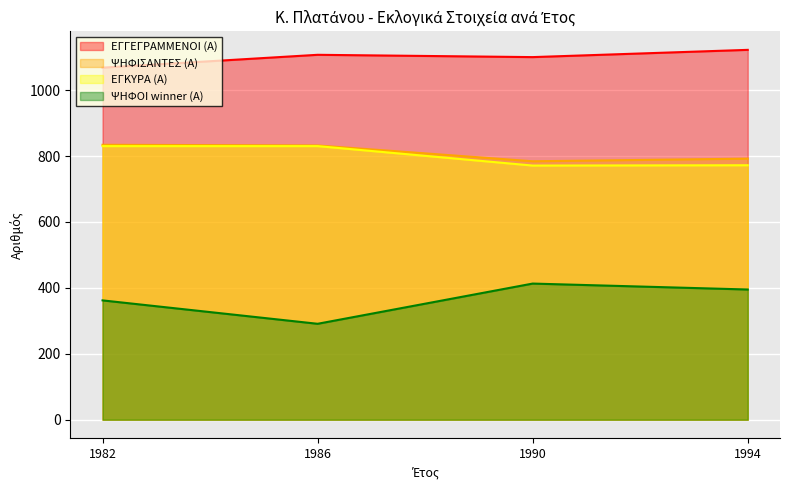

What is the difference between the maximum and second lowest values in the ΨΗΦΙΣΑΝΤΕΣ (Α) series?

42